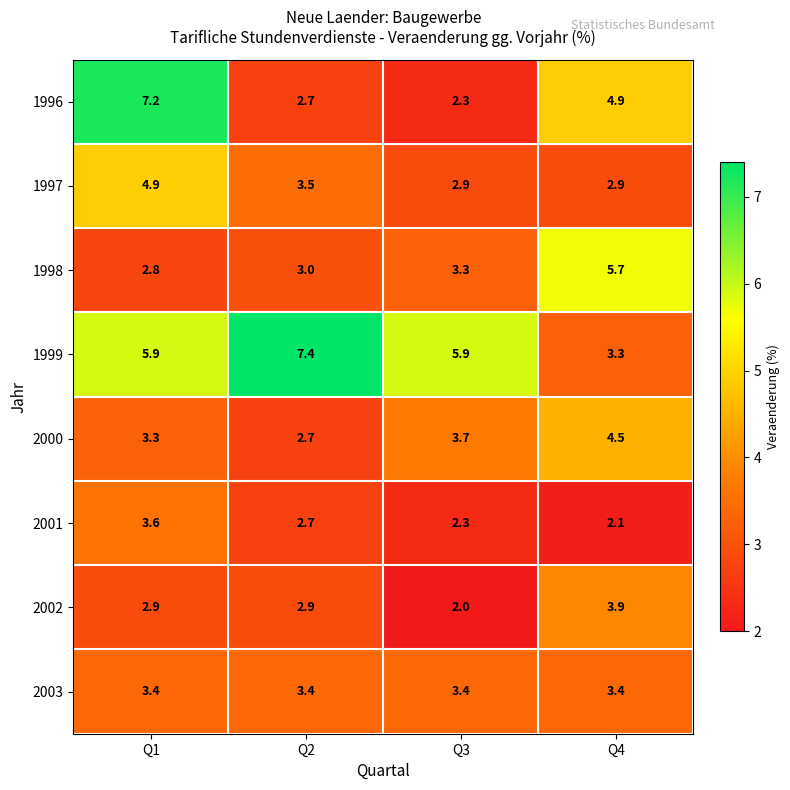

The 1999 series shows 10.3 at Q1. True or false?

False